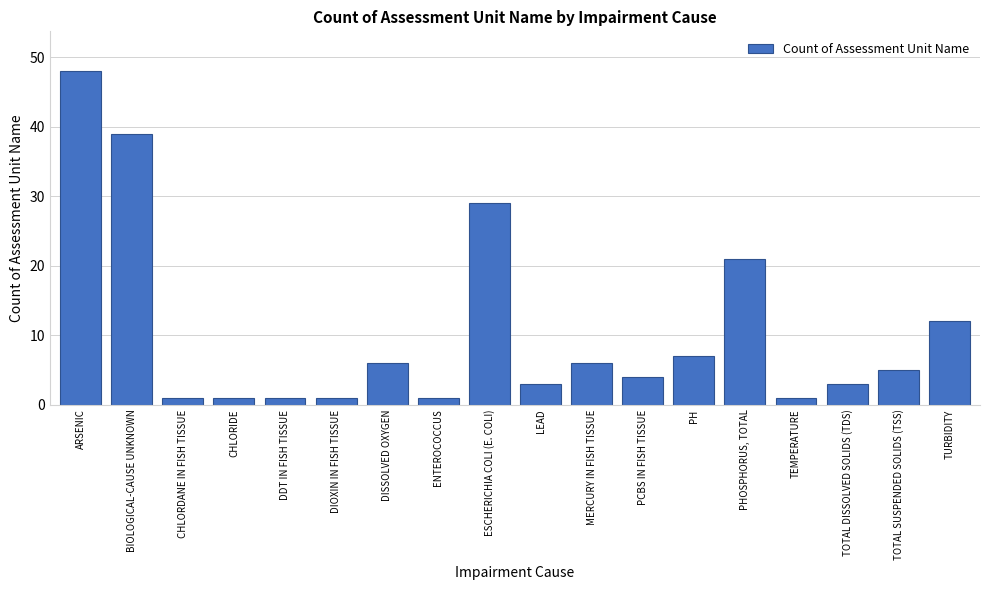

Reading left to right, extract all data points from this chart.

ARSENIC=48	BIOLOGICAL-CAUSE UNKNOWN=39	CHLORDANE IN FISH TISSUE=1	CHLORIDE=1	DDT IN FISH TISSUE=1	DIOXIN IN FISH TISSUE=1	DISSOLVED OXYGEN=6	ENTEROCOCCUS=1	ESCHERICHIA COLI (E. COLI)=29	LEAD=3	MERCURY IN FISH TISSUE=6	PCBS IN FISH TISSUE=4	PH=7	PHOSPHORUS, TOTAL=21	TEMPERATURE=1	TOTAL DISSOLVED SOLIDS (TDS)=3	TOTAL SUSPENDED SOLIDS (TSS)=5	TURBIDITY=12